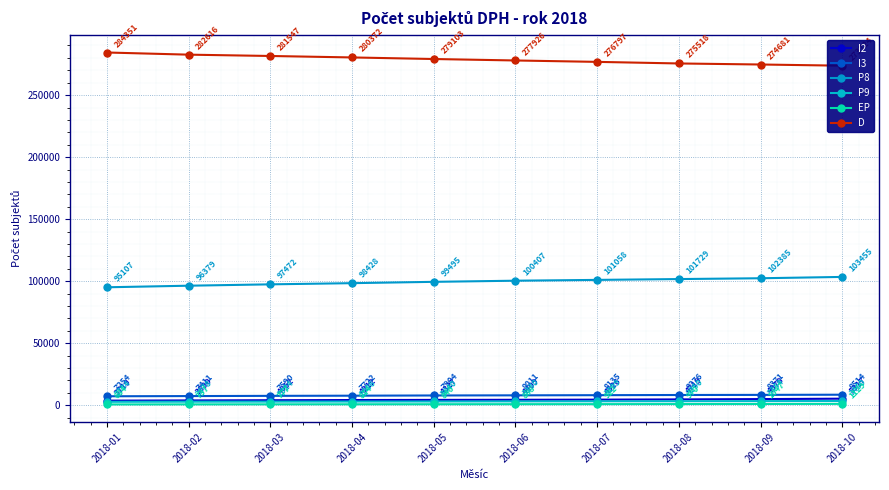

True or false: EP and I2 cross at least once.

False